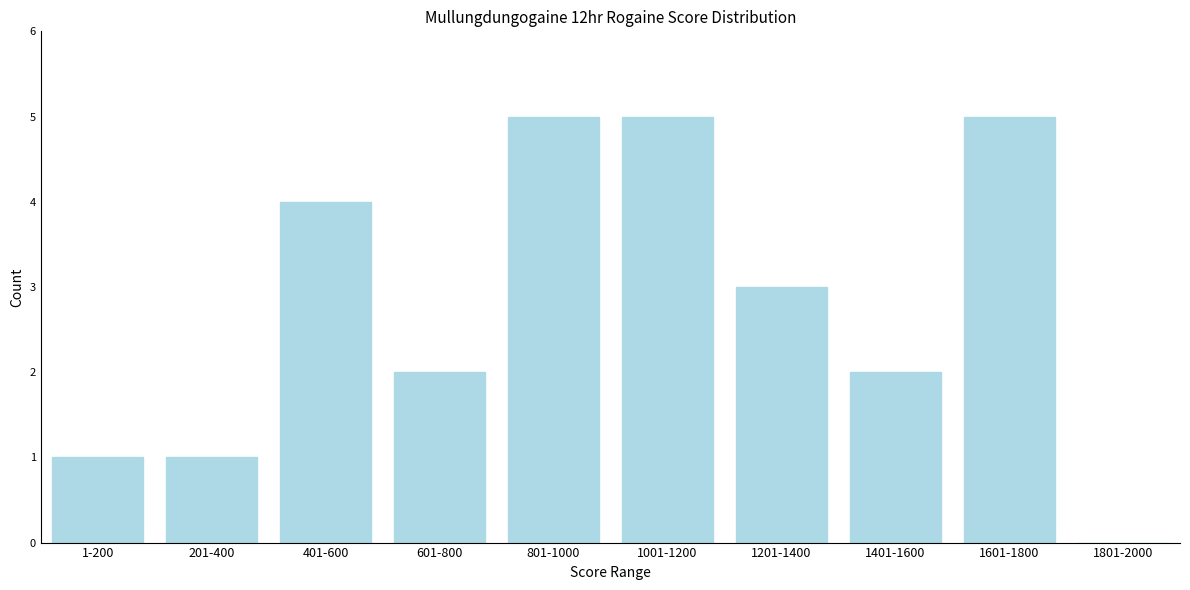

Reading right to left, transcribe all the data shown in this chart.

1801-2000=0	1601-1800=5	1401-1600=2	1201-1400=3	1001-1200=5	801-1000=5	601-800=2	401-600=4	201-400=1	1-200=1